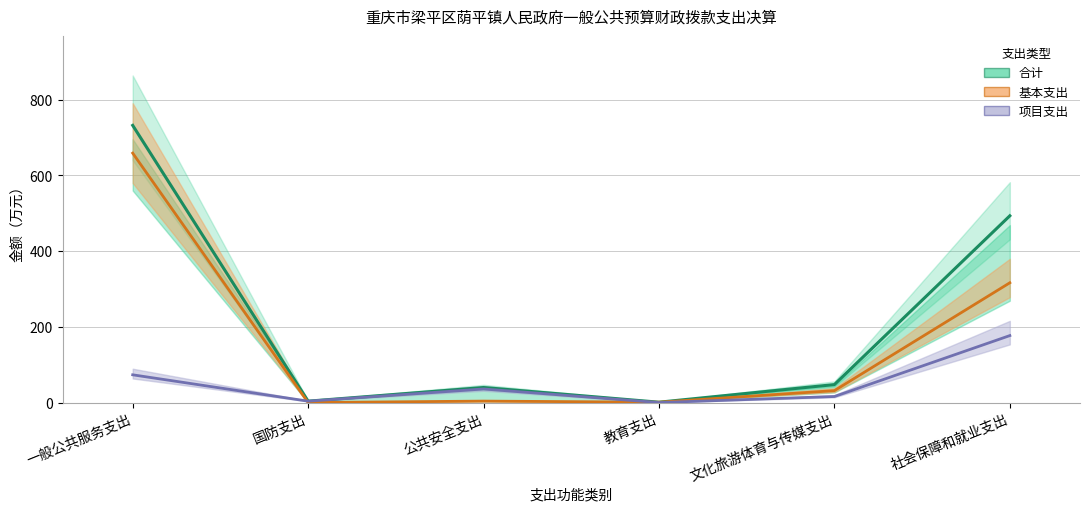

True or false: 合计 and 项目支出 cross at least once.

False